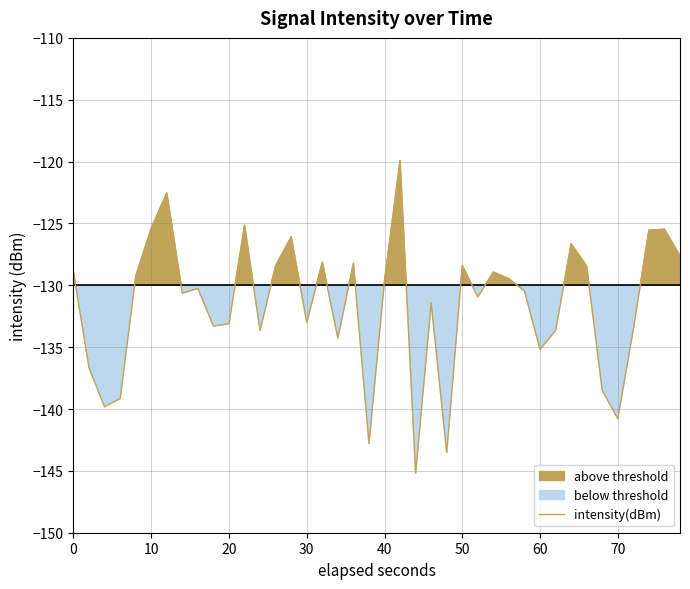

What is the highest value of the intensity(dBm) series?

-119.9